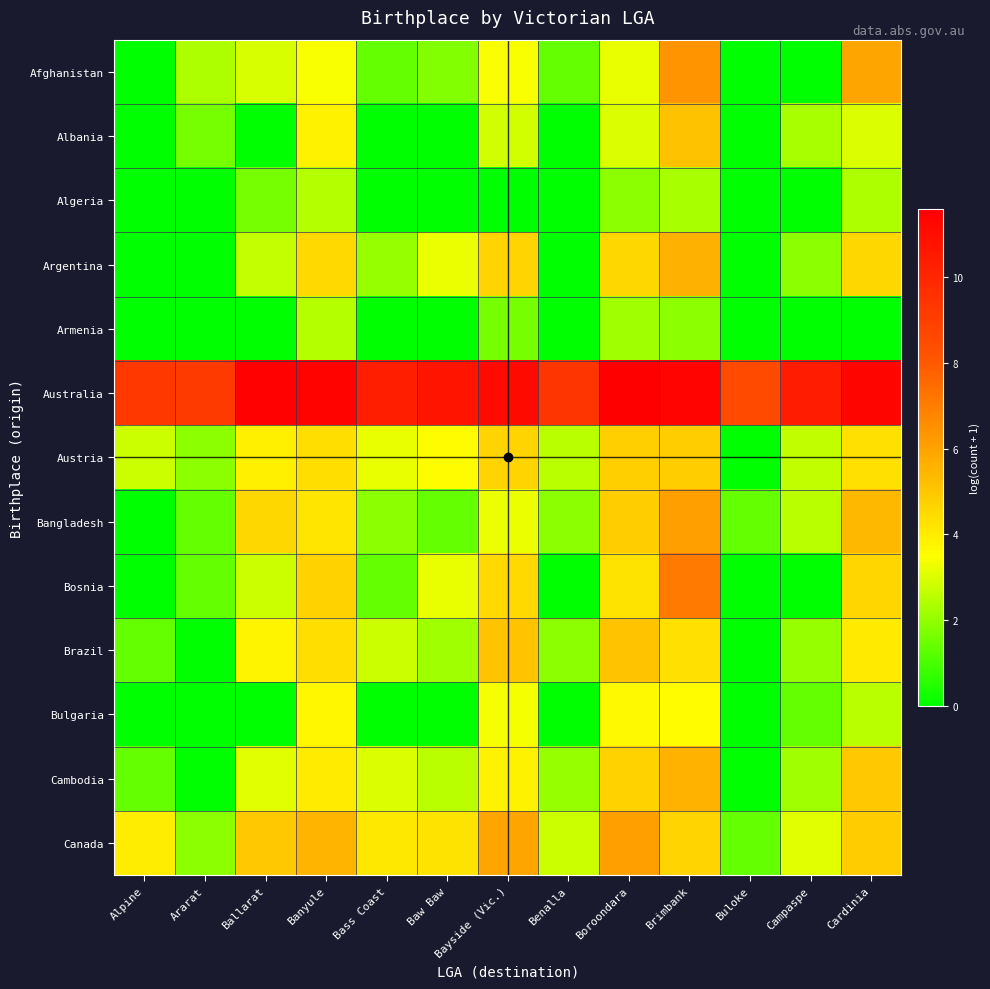

How many distinct data groups are displayed?

13